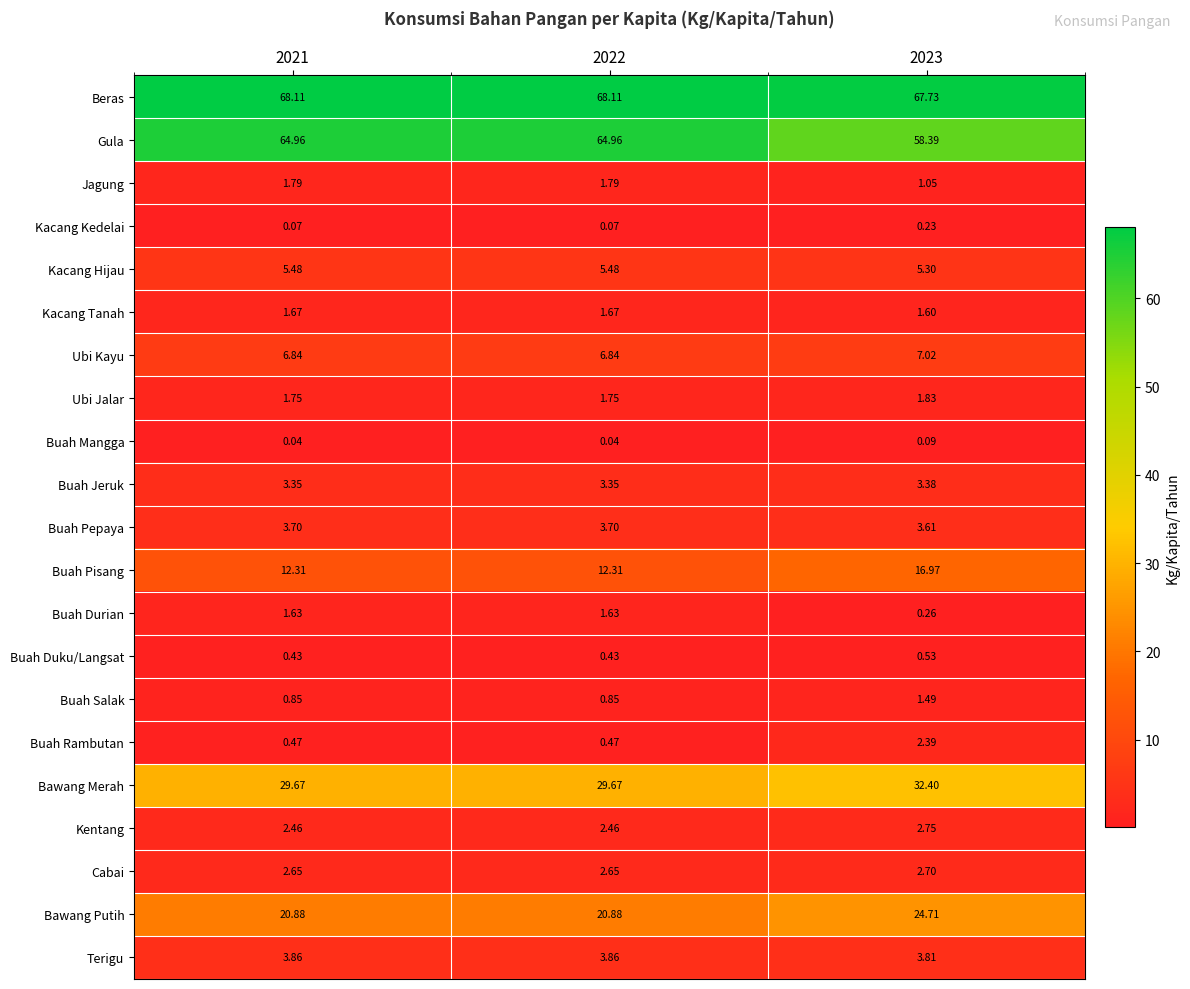

Rank the series by their maximum value, from lowest to highest.

Buah Mangga, Kacang Kedelai, Buah Duku/Langsat, Buah Salak, Buah Durian, Kacang Tanah, Jagung, Ubi Jalar, Buah Rambutan, Cabai, Kentang, Buah Jeruk, Buah Pepaya, Terigu, Kacang Hijau, Ubi Kayu, Buah Pisang, Bawang Putih, Bawang Merah, Gula, Beras